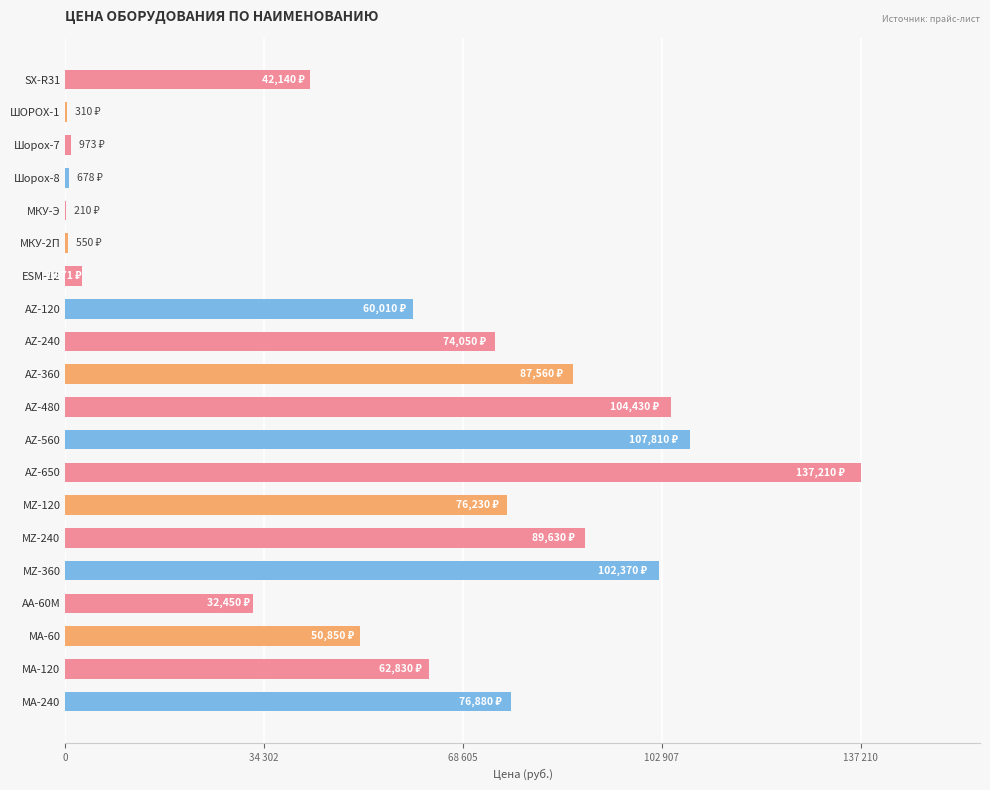

What is the difference between the maximum and minimum values?

137000.0